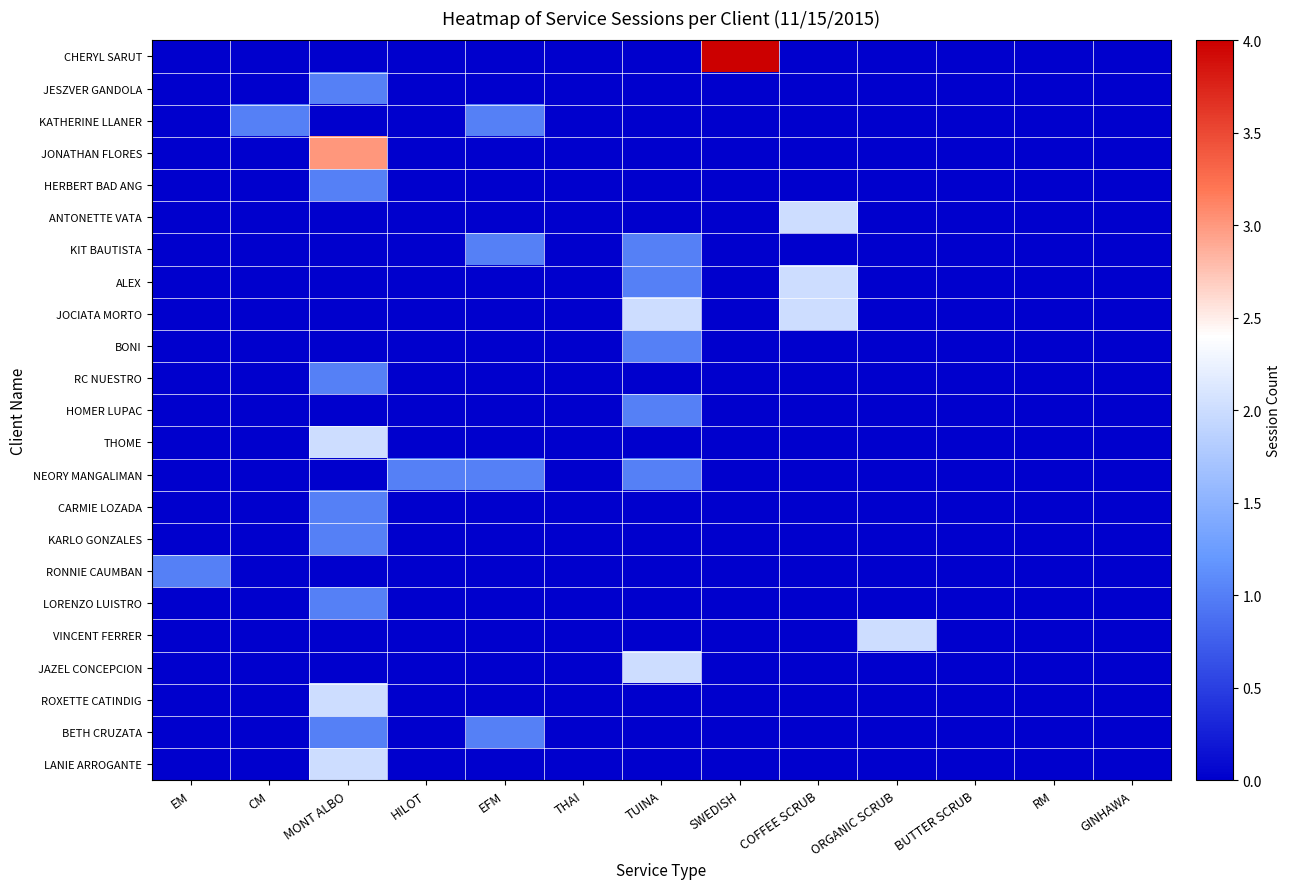

Reading right to left, transcribe all the data shown in this chart.

CHERYL SARUT: GINHAWA=0	RM=0	BUTTER SCRUB=0	ORGANIC SCRUB=0	COFFEE SCRUB=0	SWEDISH=4	TUINA=0	THAI=0	EFM=0	HILOT=0	MONT ALBO=0	CM=0	EM=0
JESZVER GANDOLA: GINHAWA=0	RM=0	BUTTER SCRUB=0	ORGANIC SCRUB=0	COFFEE SCRUB=0	SWEDISH=0	TUINA=0	THAI=0	EFM=0	HILOT=0	MONT ALBO=1	CM=0	EM=0
KATHERINE LLANER: GINHAWA=0	RM=0	BUTTER SCRUB=0	ORGANIC SCRUB=0	COFFEE SCRUB=0	SWEDISH=0	TUINA=0	THAI=0	EFM=1	HILOT=0	MONT ALBO=0	CM=1	EM=0
JONATHAN FLORES: GINHAWA=0	RM=0	BUTTER SCRUB=0	ORGANIC SCRUB=0	COFFEE SCRUB=0	SWEDISH=0	TUINA=0	THAI=0	EFM=0	HILOT=0	MONT ALBO=3	CM=0	EM=0
HERBERT BAD ANG: GINHAWA=0	RM=0	BUTTER SCRUB=0	ORGANIC SCRUB=0	COFFEE SCRUB=0	SWEDISH=0	TUINA=0	THAI=0	EFM=0	HILOT=0	MONT ALBO=1	CM=0	EM=0
ANTONETTE VATA: GINHAWA=0	RM=0	BUTTER SCRUB=0	ORGANIC SCRUB=0	COFFEE SCRUB=2	SWEDISH=0	TUINA=0	THAI=0	EFM=0	HILOT=0	MONT ALBO=0	CM=0	EM=0
KIT BAUTISTA: GINHAWA=0	RM=0	BUTTER SCRUB=0	ORGANIC SCRUB=0	COFFEE SCRUB=0	SWEDISH=0	TUINA=1	THAI=0	EFM=1	HILOT=0	MONT ALBO=0	CM=0	EM=0
ALEX: GINHAWA=0	RM=0	BUTTER SCRUB=0	ORGANIC SCRUB=0	COFFEE SCRUB=2	SWEDISH=0	TUINA=1	THAI=0	EFM=0	HILOT=0	MONT ALBO=0	CM=0	EM=0
JOCIATA MORTO: GINHAWA=0	RM=0	BUTTER SCRUB=0	ORGANIC SCRUB=0	COFFEE SCRUB=2	SWEDISH=0	TUINA=2	THAI=0	EFM=0	HILOT=0	MONT ALBO=0	CM=0	EM=0
BONI: GINHAWA=0	RM=0	BUTTER SCRUB=0	ORGANIC SCRUB=0	COFFEE SCRUB=0	SWEDISH=0	TUINA=1	THAI=0	EFM=0	HILOT=0	MONT ALBO=0	CM=0	EM=0
RC NUESTRO: GINHAWA=0	RM=0	BUTTER SCRUB=0	ORGANIC SCRUB=0	COFFEE SCRUB=0	SWEDISH=0	TUINA=0	THAI=0	EFM=0	HILOT=0	MONT ALBO=1	CM=0	EM=0
HOMER LUPAC: GINHAWA=0	RM=0	BUTTER SCRUB=0	ORGANIC SCRUB=0	COFFEE SCRUB=0	SWEDISH=0	TUINA=1	THAI=0	EFM=0	HILOT=0	MONT ALBO=0	CM=0	EM=0
THOME: GINHAWA=0	RM=0	BUTTER SCRUB=0	ORGANIC SCRUB=0	COFFEE SCRUB=0	SWEDISH=0	TUINA=0	THAI=0	EFM=0	HILOT=0	MONT ALBO=2	CM=0	EM=0
NEORY MANGALIMAN: GINHAWA=0	RM=0	BUTTER SCRUB=0	ORGANIC SCRUB=0	COFFEE SCRUB=0	SWEDISH=0	TUINA=1	THAI=0	EFM=1	HILOT=1	MONT ALBO=0	CM=0	EM=0
CARMIE LOZADA: GINHAWA=0	RM=0	BUTTER SCRUB=0	ORGANIC SCRUB=0	COFFEE SCRUB=0	SWEDISH=0	TUINA=0	THAI=0	EFM=0	HILOT=0	MONT ALBO=1	CM=0	EM=0
KARLO GONZALES: GINHAWA=0	RM=0	BUTTER SCRUB=0	ORGANIC SCRUB=0	COFFEE SCRUB=0	SWEDISH=0	TUINA=0	THAI=0	EFM=0	HILOT=0	MONT ALBO=1	CM=0	EM=0
RONNIE CAUMBAN: GINHAWA=0	RM=0	BUTTER SCRUB=0	ORGANIC SCRUB=0	COFFEE SCRUB=0	SWEDISH=0	TUINA=0	THAI=0	EFM=0	HILOT=0	MONT ALBO=0	CM=0	EM=1
LORENZO LUISTRO: GINHAWA=0	RM=0	BUTTER SCRUB=0	ORGANIC SCRUB=0	COFFEE SCRUB=0	SWEDISH=0	TUINA=0	THAI=0	EFM=0	HILOT=0	MONT ALBO=1	CM=0	EM=0
VINCENT FERRER: GINHAWA=0	RM=0	BUTTER SCRUB=0	ORGANIC SCRUB=2	COFFEE SCRUB=0	SWEDISH=0	TUINA=0	THAI=0	EFM=0	HILOT=0	MONT ALBO=0	CM=0	EM=0
JAZEL CONCEPCION: GINHAWA=0	RM=0	BUTTER SCRUB=0	ORGANIC SCRUB=0	COFFEE SCRUB=0	SWEDISH=0	TUINA=2	THAI=0	EFM=0	HILOT=0	MONT ALBO=0	CM=0	EM=0
ROXETTE CATINDIG: GINHAWA=0	RM=0	BUTTER SCRUB=0	ORGANIC SCRUB=0	COFFEE SCRUB=0	SWEDISH=0	TUINA=0	THAI=0	EFM=0	HILOT=0	MONT ALBO=2	CM=0	EM=0
BETH CRUZATA: GINHAWA=0	RM=0	BUTTER SCRUB=0	ORGANIC SCRUB=0	COFFEE SCRUB=0	SWEDISH=0	TUINA=0	THAI=0	EFM=1	HILOT=0	MONT ALBO=1	CM=0	EM=0
LANIE ARROGANTE: GINHAWA=0	RM=0	BUTTER SCRUB=0	ORGANIC SCRUB=0	COFFEE SCRUB=0	SWEDISH=0	TUINA=0	THAI=0	EFM=0	HILOT=0	MONT ALBO=2	CM=0	EM=0